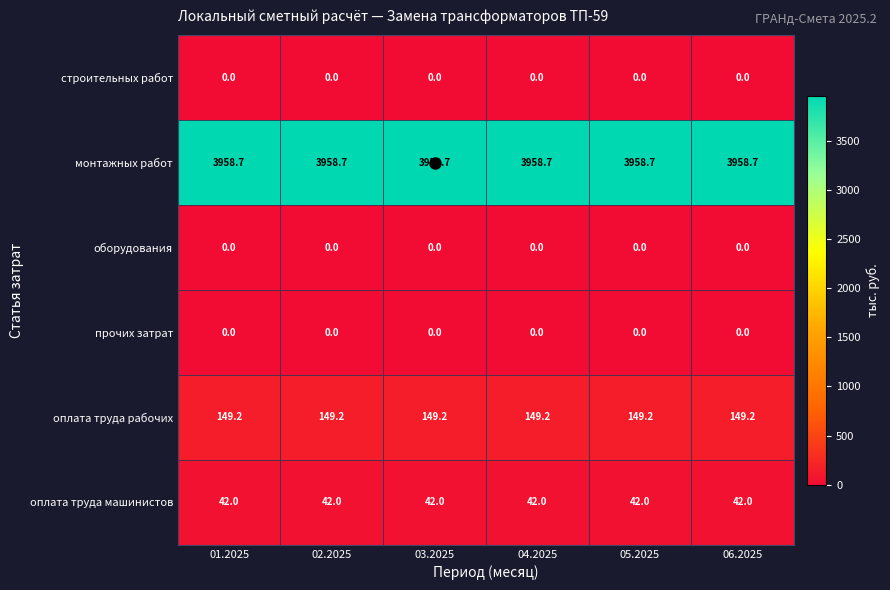

Read the оплата труда рабочих value at 06.2025.

149.2